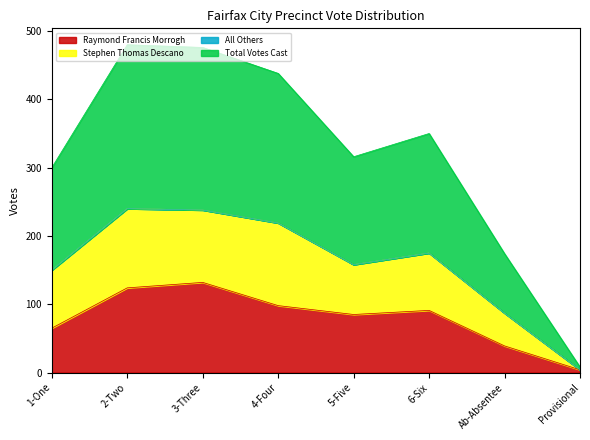

What is the highest value of the Raymond Francis Morrogh series?

132